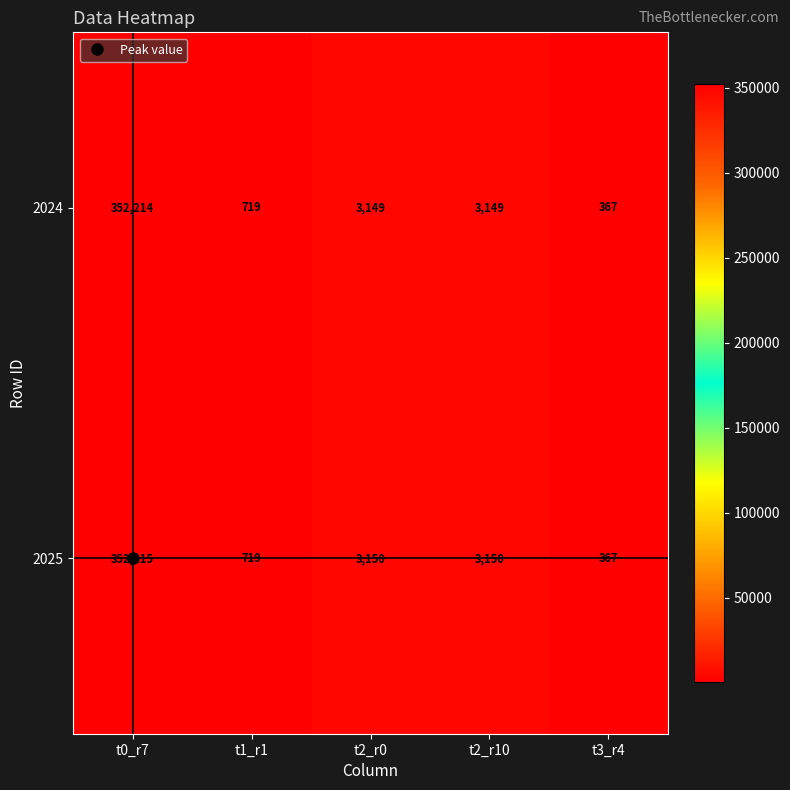

True or false: 2025 has a value of 1835 at t2_r10.

False